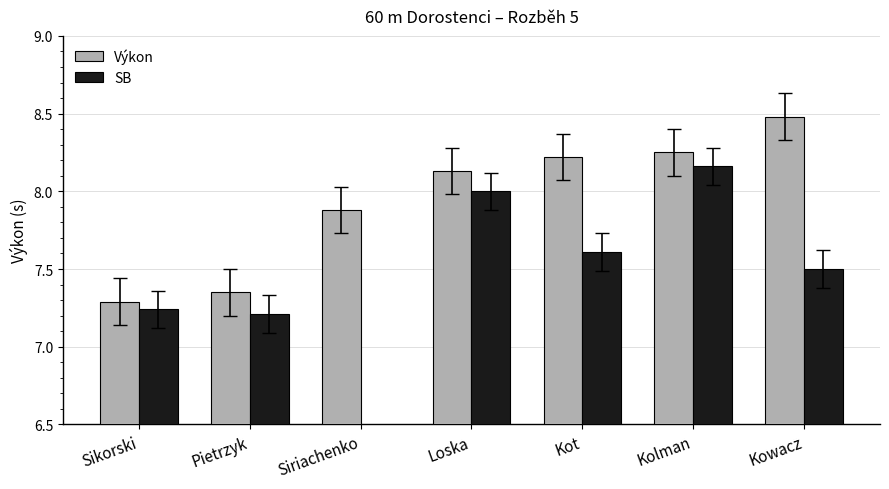

What position from the left is Sikorski?

1